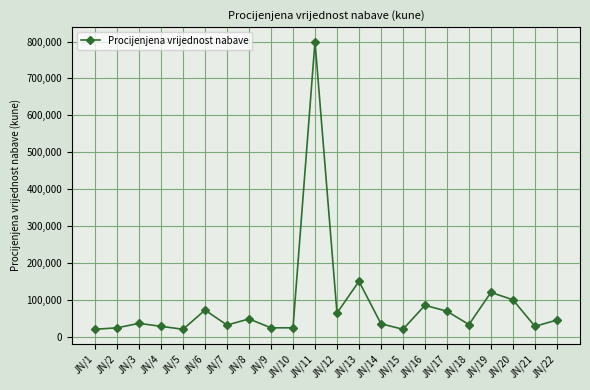

Is it true that the value at JN/16 is 35664?

False